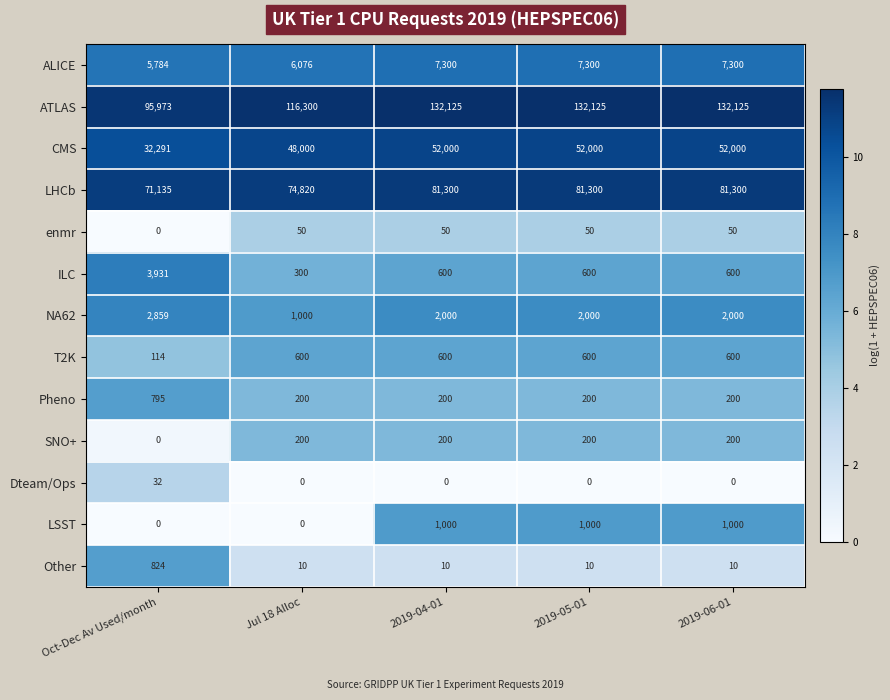

Count the number of data series in this chart.

13